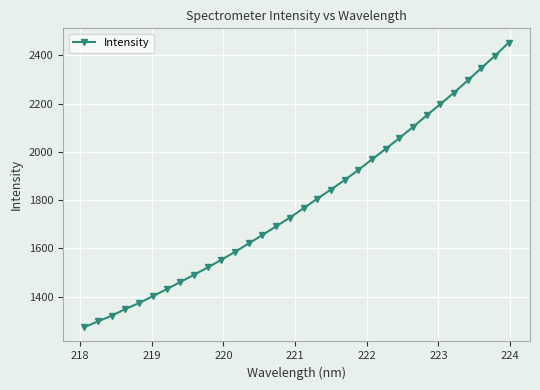

What is the maximum value shown in the chart?

2453.4